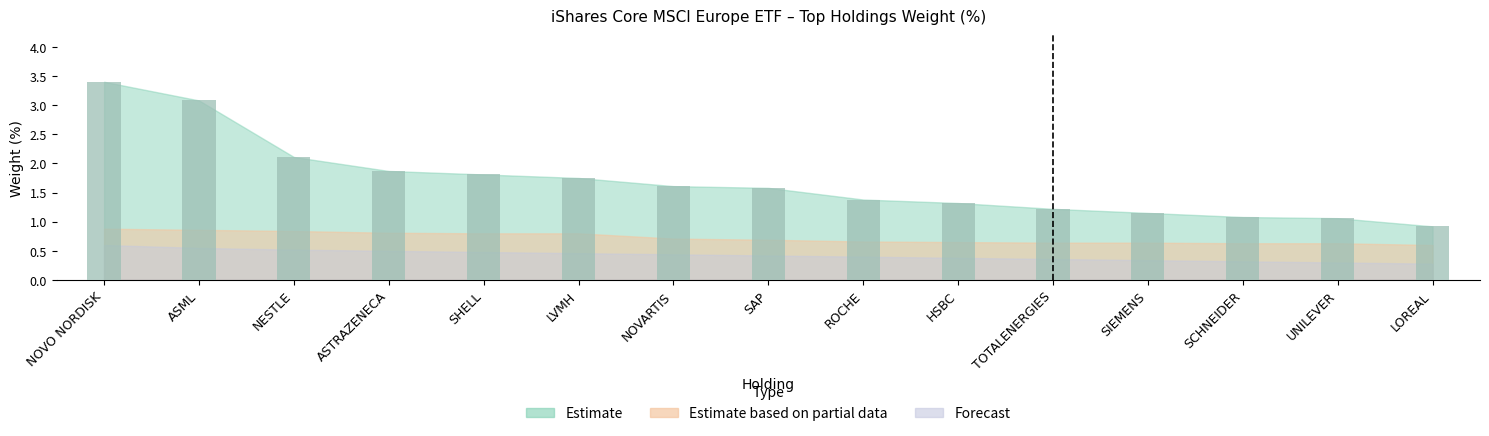

What is the label of the 9th bar from the left?

ROCHE